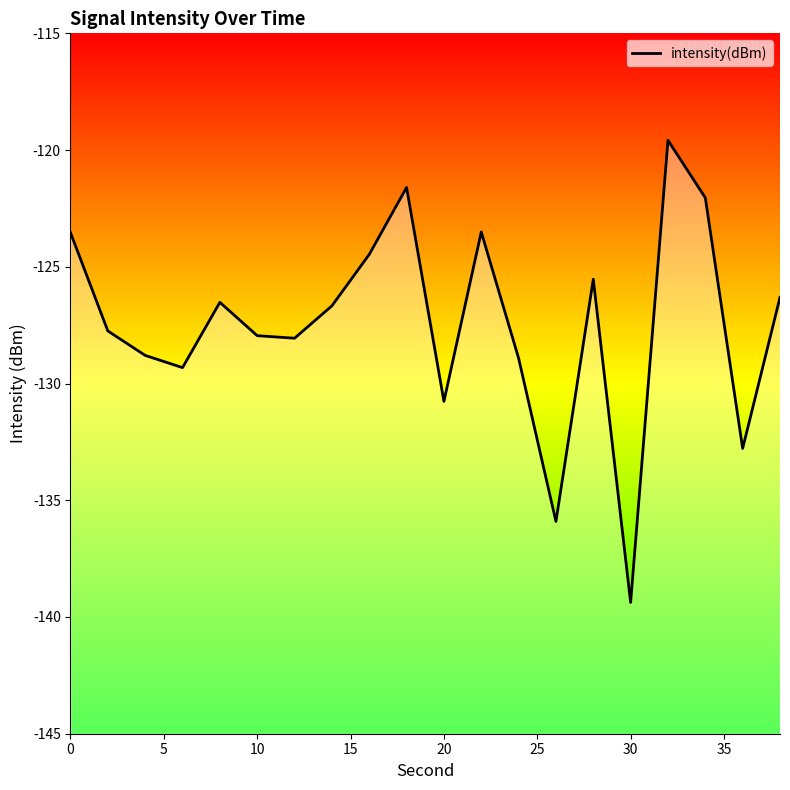

How many points are higher than both their immediate neighbors (excluding endpoints)?

5